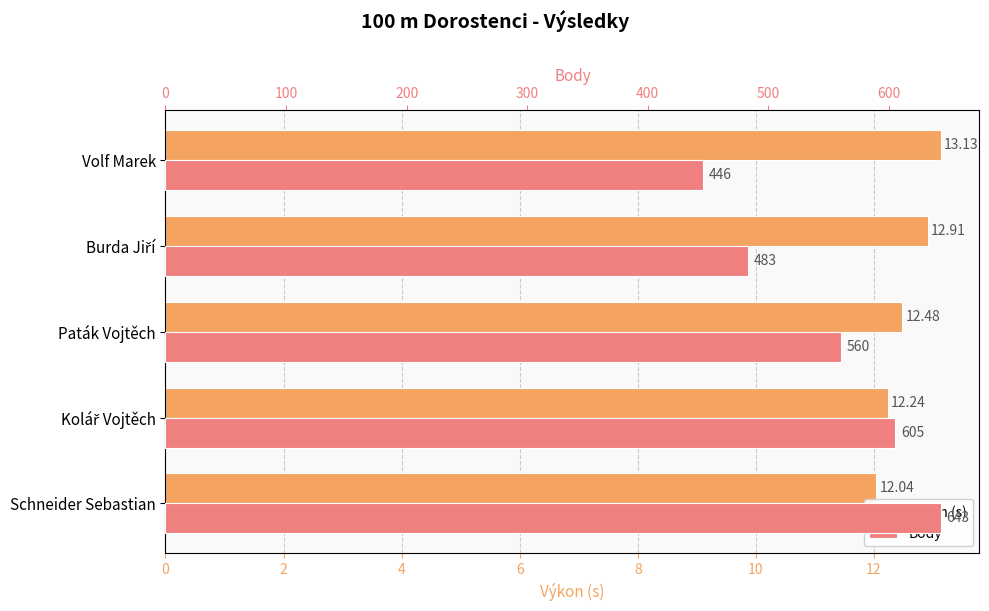

At Schneider Sebastian, list the series in order from smallest to largest.

Výkon (s), Body